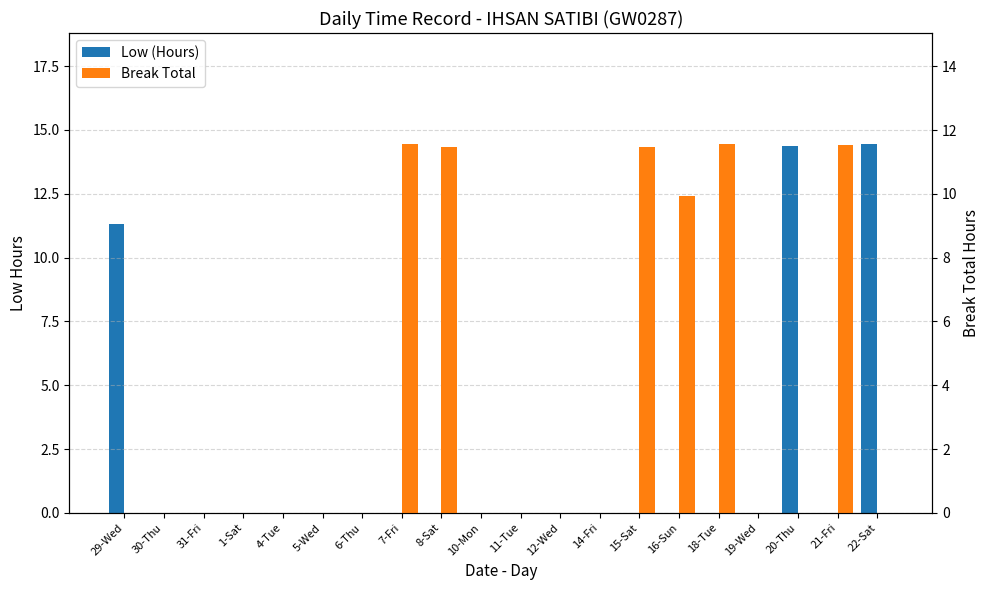

Which series has the largest range (max minus min)?

Low (Hours)